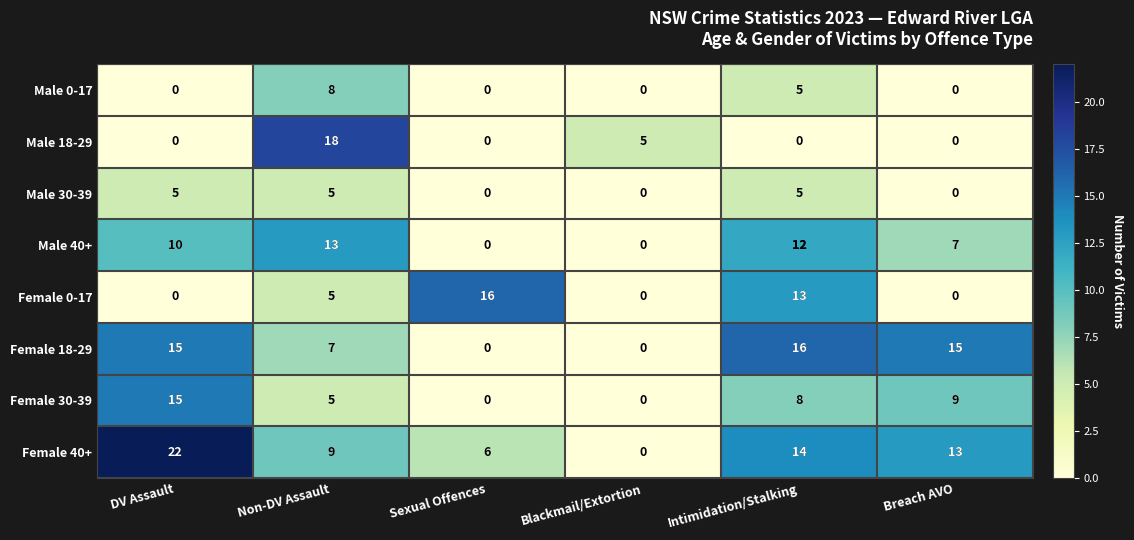

The Female 18-29 series shows 6 at DV Assault. True or false?

False